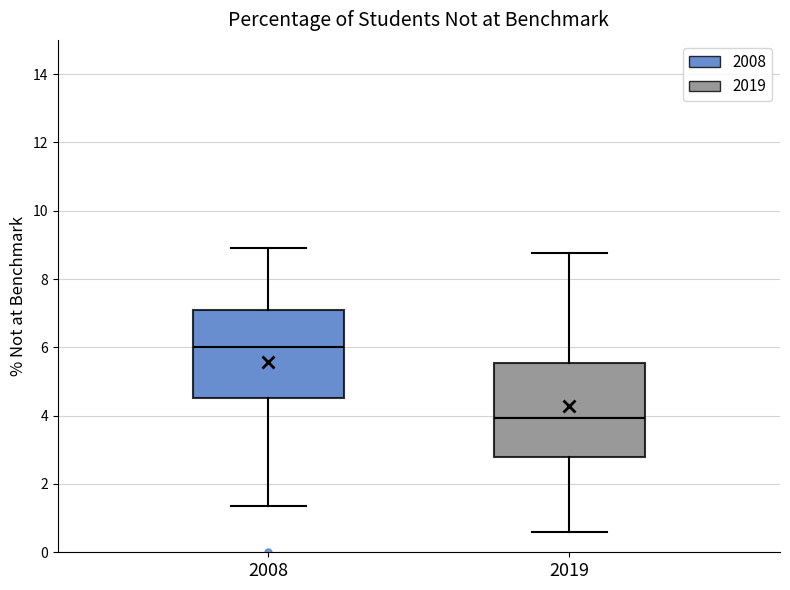

Reading left to right, read every box against the y-axis: the position of its median line, the range the box covers, and the ends of its whiskers. The values are not printed on the chart, so give them approximately, as read against the axis.

2008: median 6.0, box 4.6 to 7.0, whiskers 1.4 to 9.0
2019: median 4.0, box 2.8 to 5.6, whiskers 0.6 to 8.8